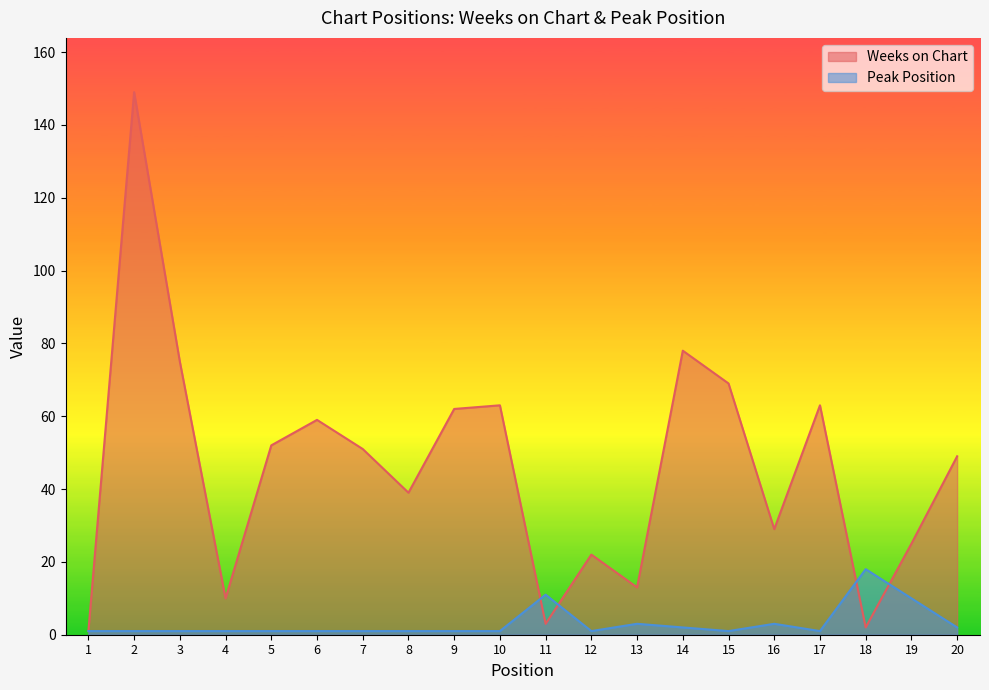

Where is the first local minimum for Weeks on Chart?

4